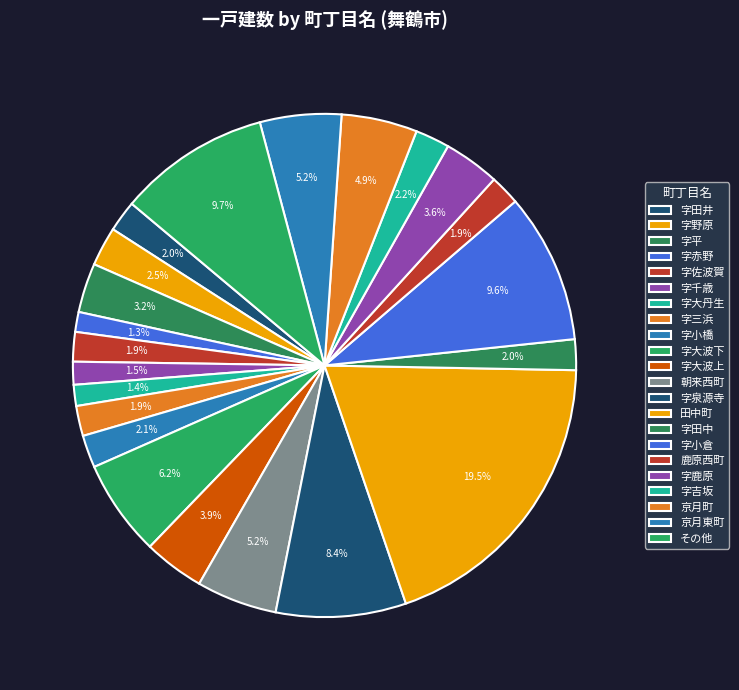

Is it true that 字平 is 3% of the pie?

True